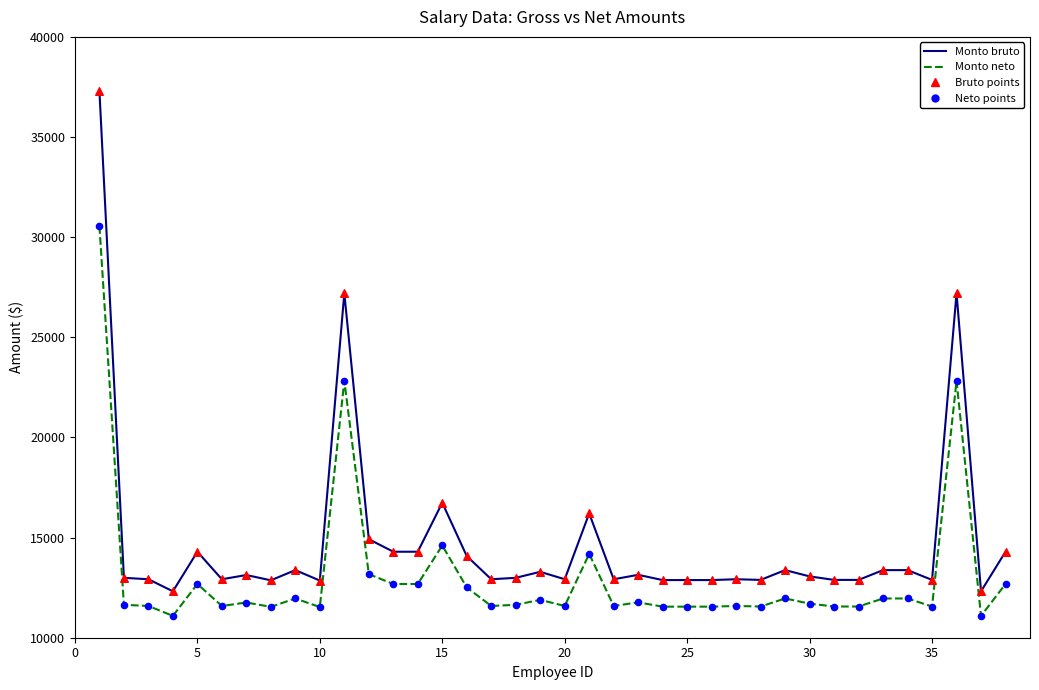

Which series has the largest range (max minus min)?

Monto bruto